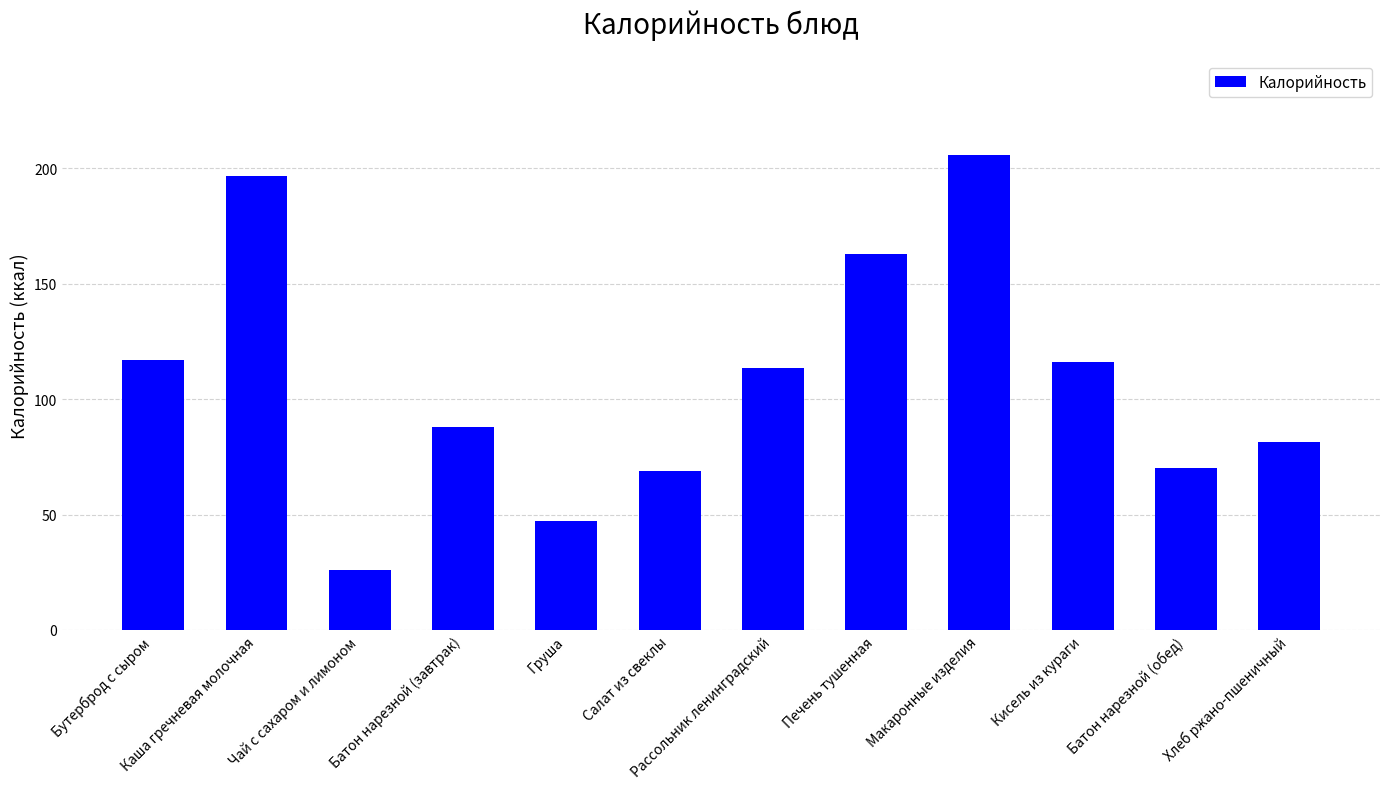

Is it true that the value at Батон нарезной (обед) is 108.5?

False